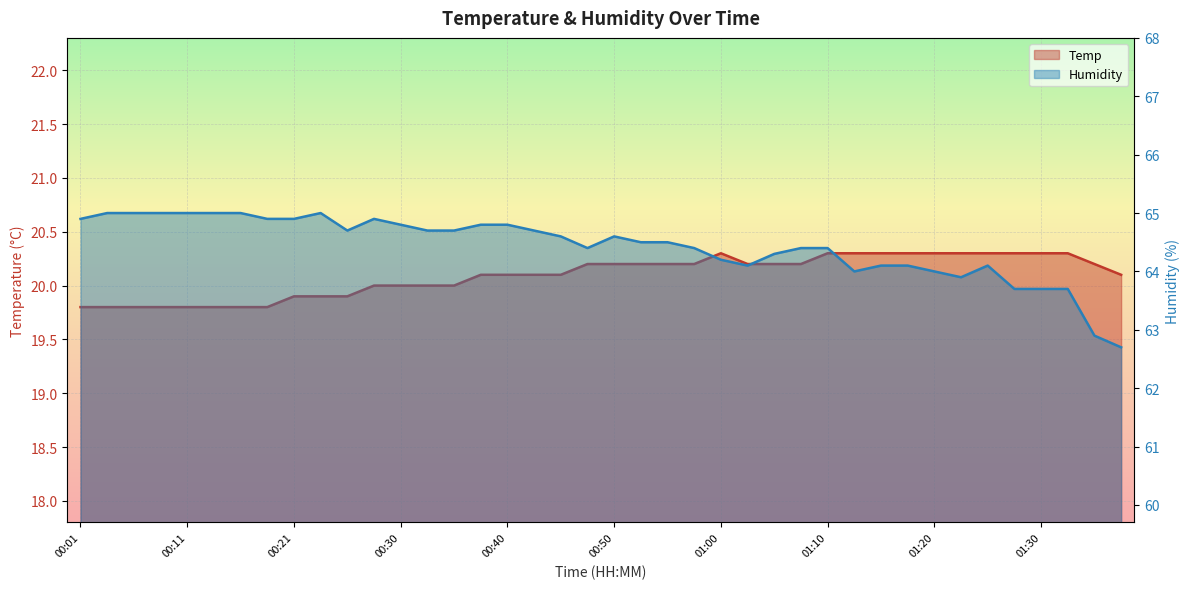

What is the sum of the Temp values at 00:13 and 01:25?

40.1